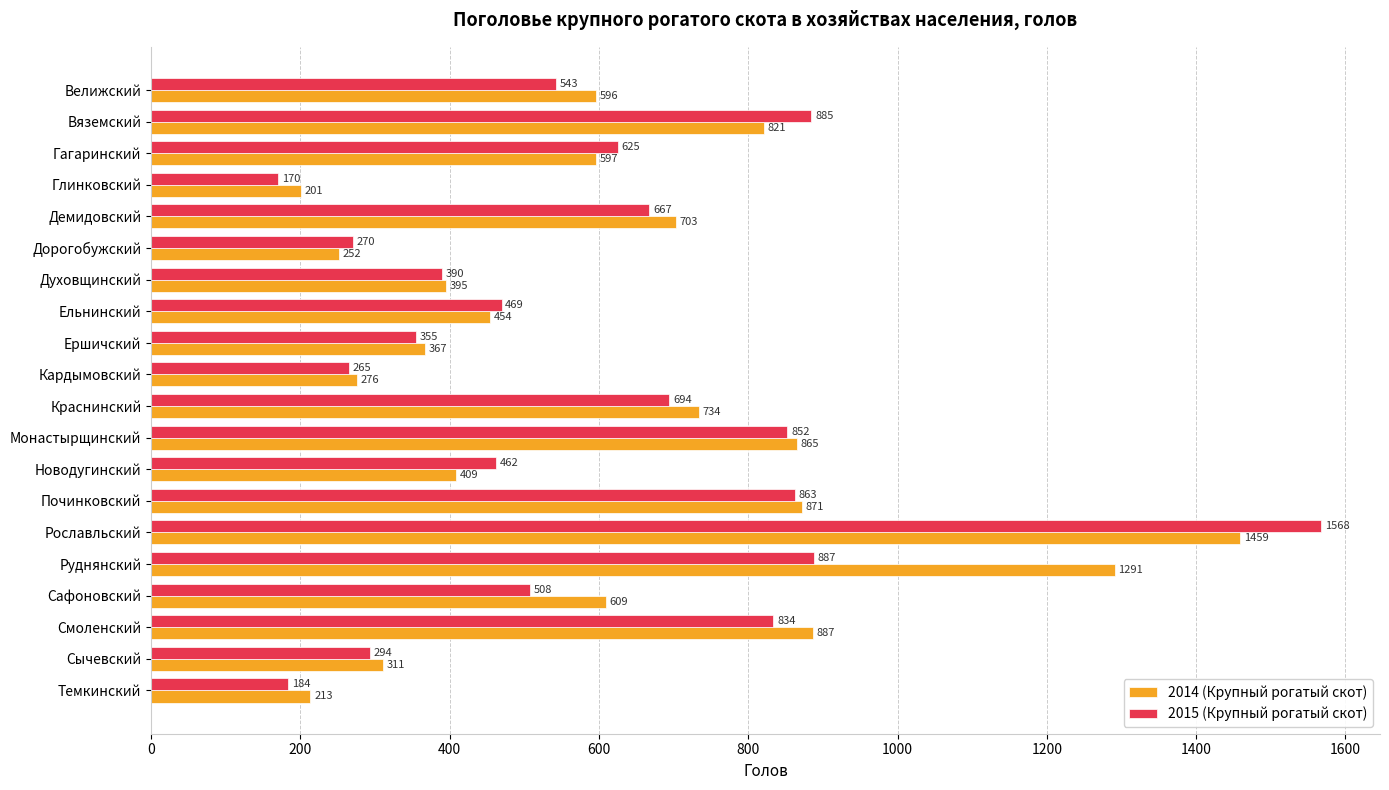

Which category has the highest value in the 2015 (Крупный рогатый скот) series?

Рославльский